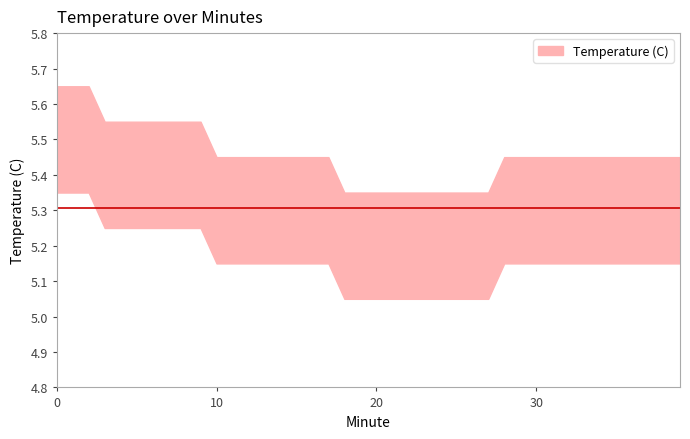

Does the chart display data point markers on the line(s)?

No